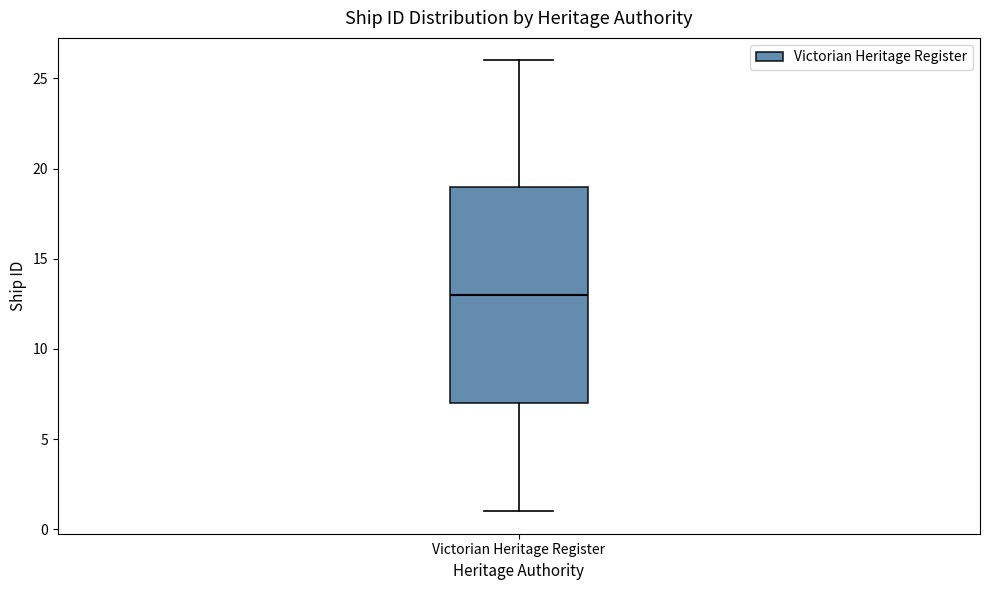

Where is the lower edge of the box for Victorian Heritage Register on the y-axis? The values are not printed on the chart, so give them approximately, as read against the axis.

7